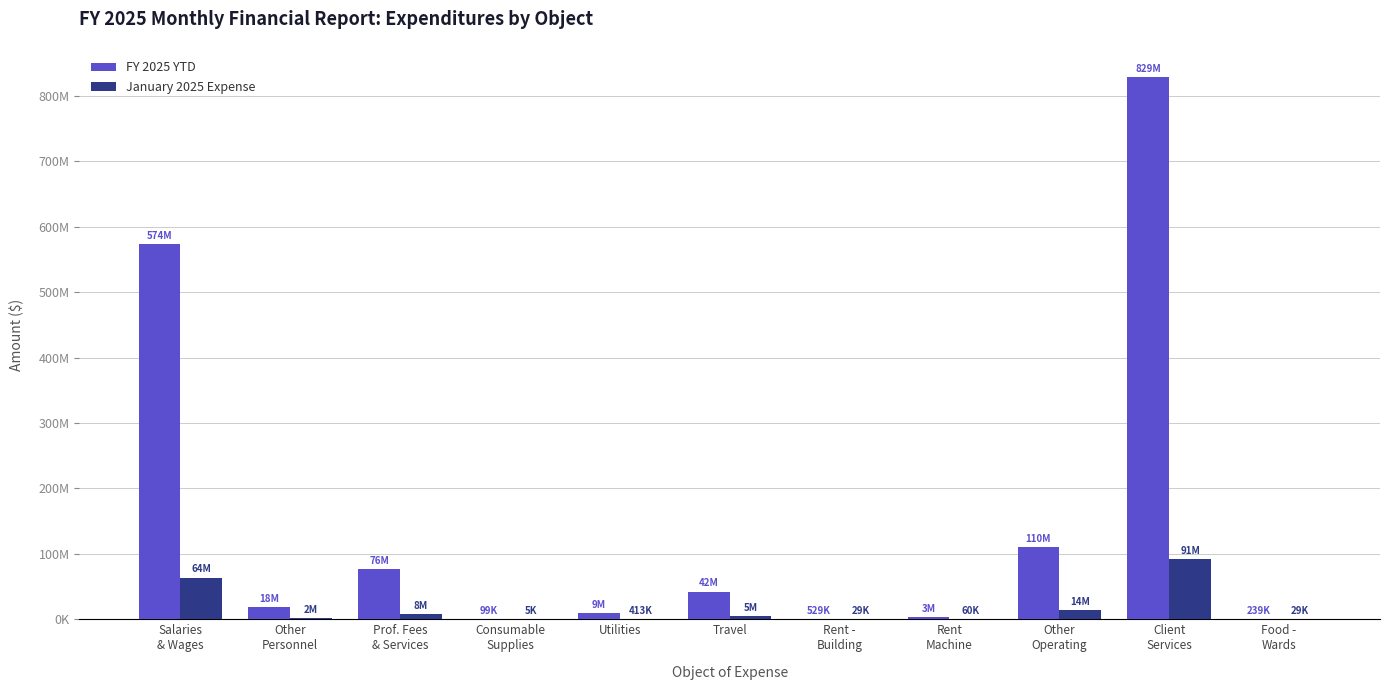

Reading right to left, extract all data points from this chart.

FY 2025 YTD: 238852.7	829045434.6	109873038.9	2762168.8	528560.7	42168851.8	9049628.8	99461.0	76110826.7	18183936.8	573732484.9
January 2025 Expense: 29106.5	91480036.7	14004406.0	60320.7	29079.9	4745346.8	413484.0	5211.3	7869799.3	1975452.7	63734041.4